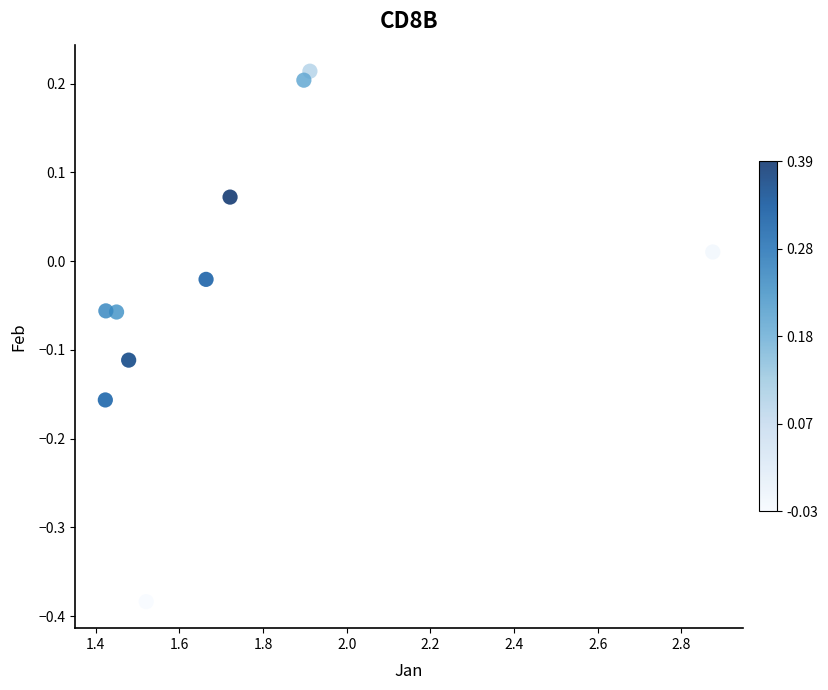

What is the range of Y values (max minus min)?

0.6